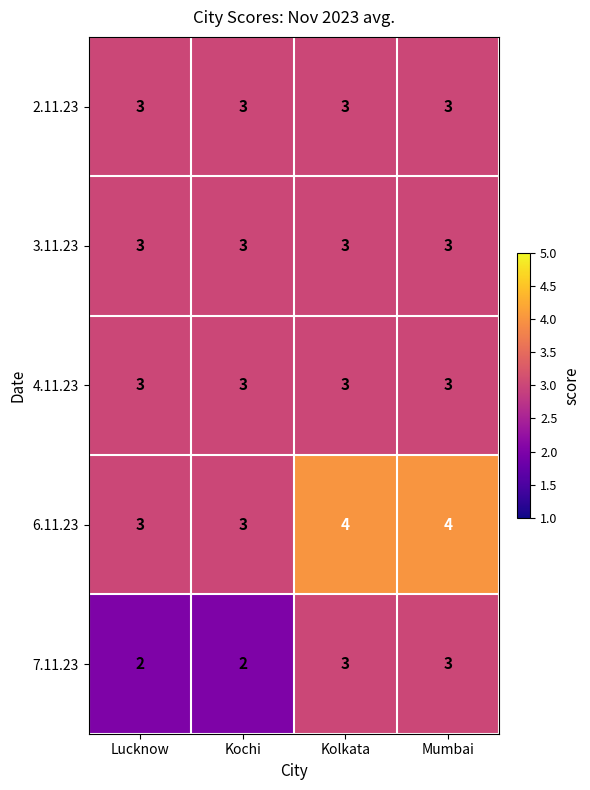

Reading right to left, what are all the values shown in this chart?

2.11.23: 3	3	3	3
3.11.23: 3	3	3	3
4.11.23: 3	3	3	3
6.11.23: 4	4	3	3
7.11.23: 3	3	2	2